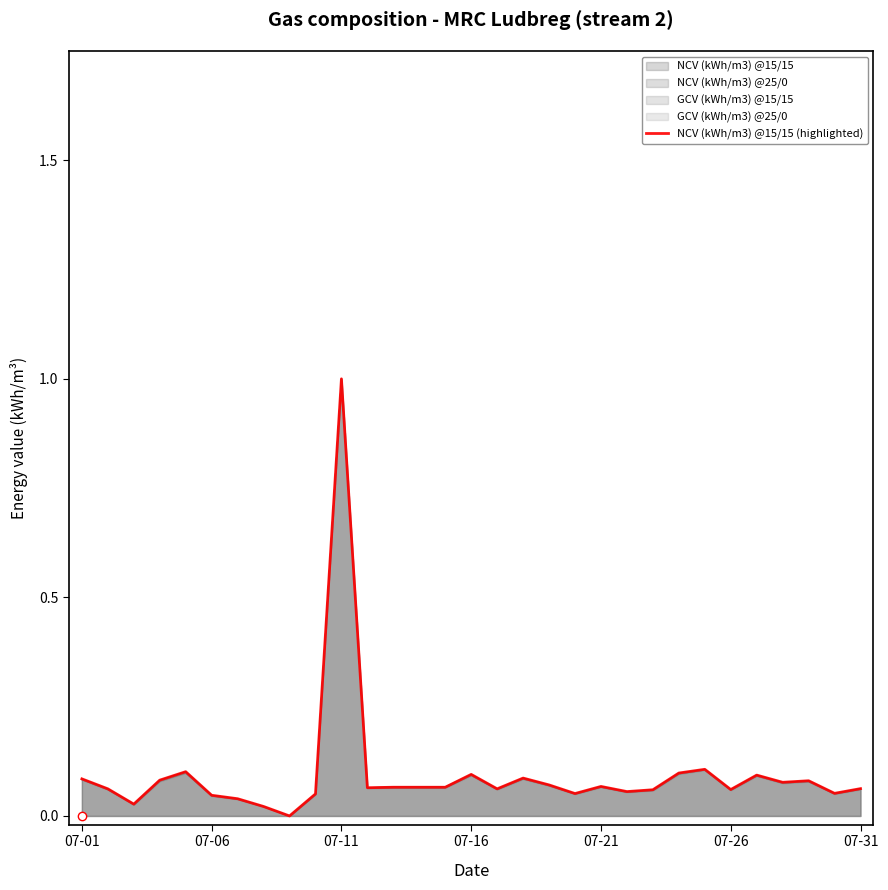

Is it true that the value at 7 is 0.0?

False